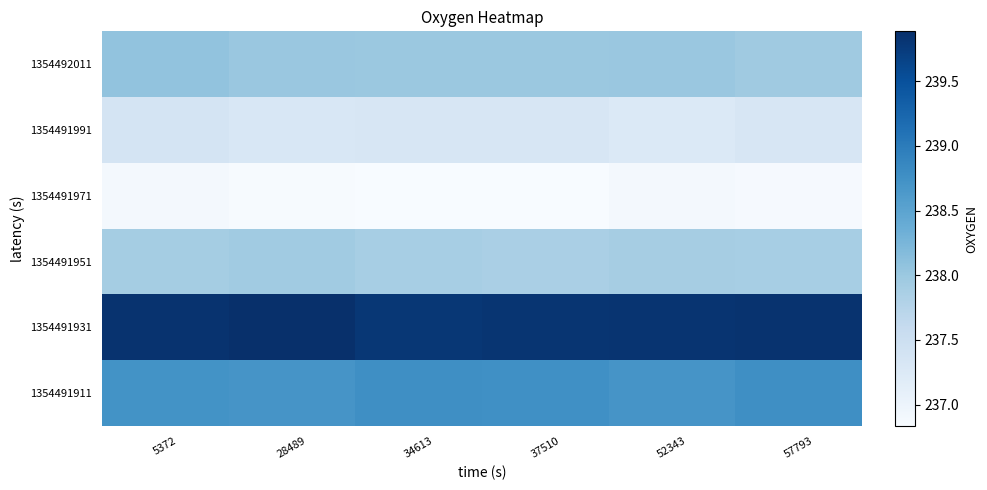

Which label corresponds to the smallest value in the chart?

37510